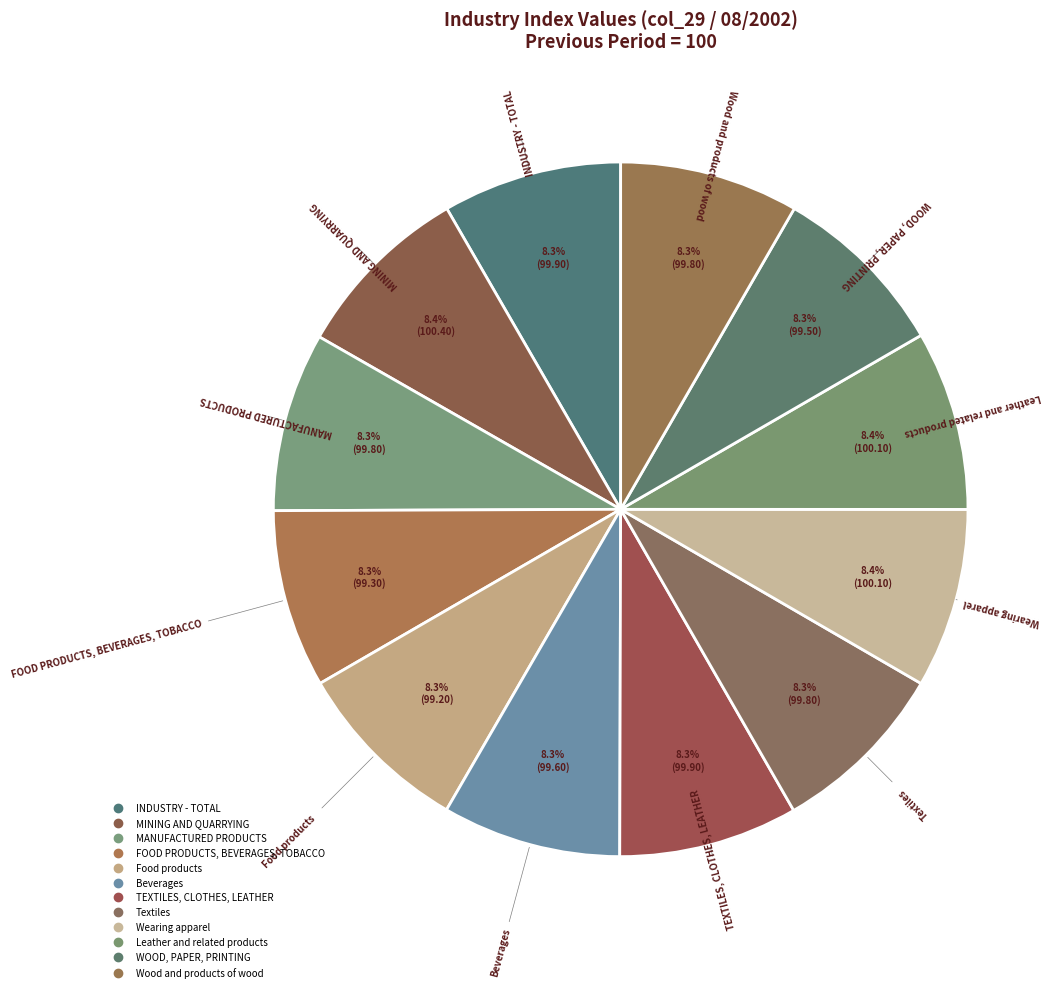

What percentage is the INDUSTRY - TOTAL slice, to the nearest percent?

8%